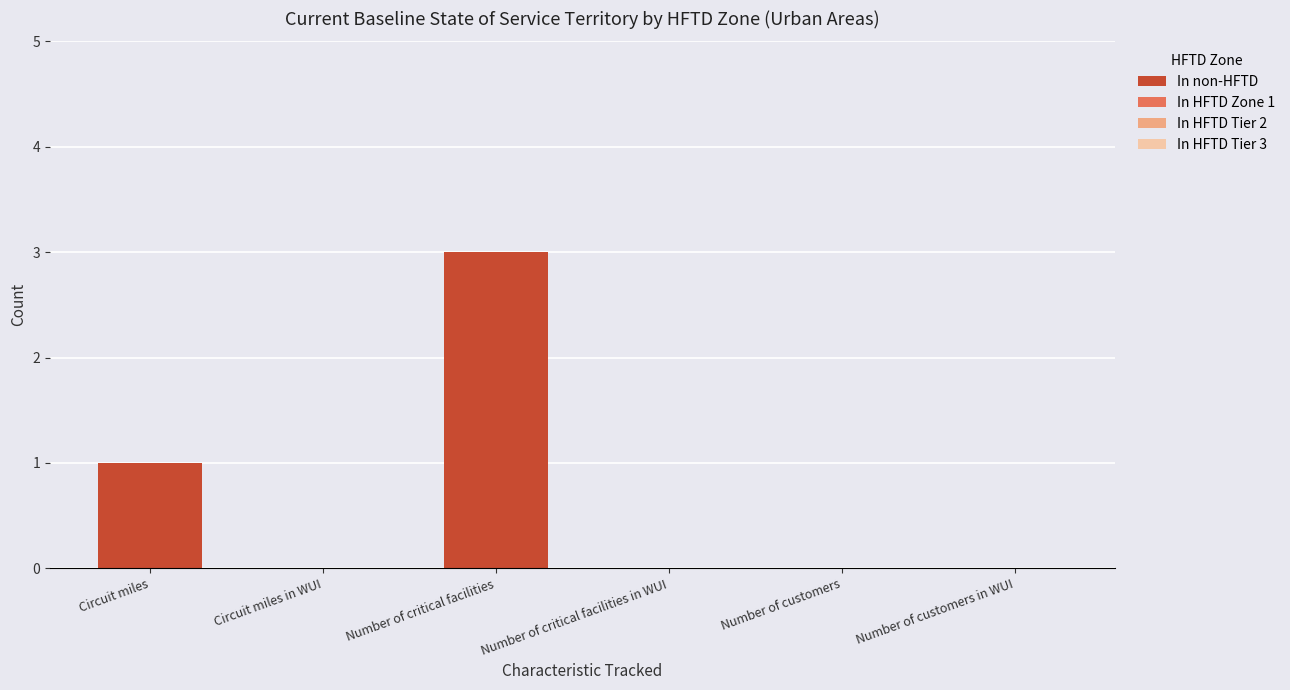

Which has a higher value, Number of critical facilities or Number of critical facilities in WUI?

Number of critical facilities